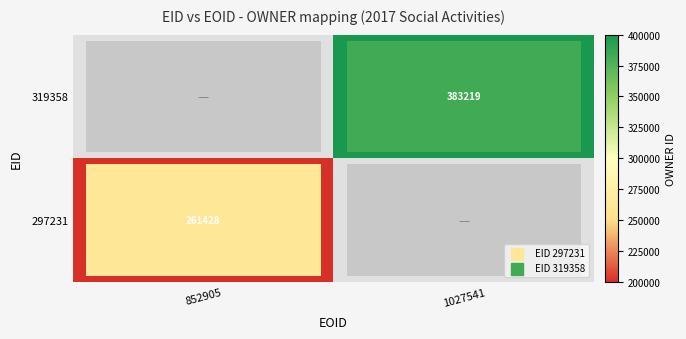

The value of 319358 at 1027541 is 216325. True or false?

False